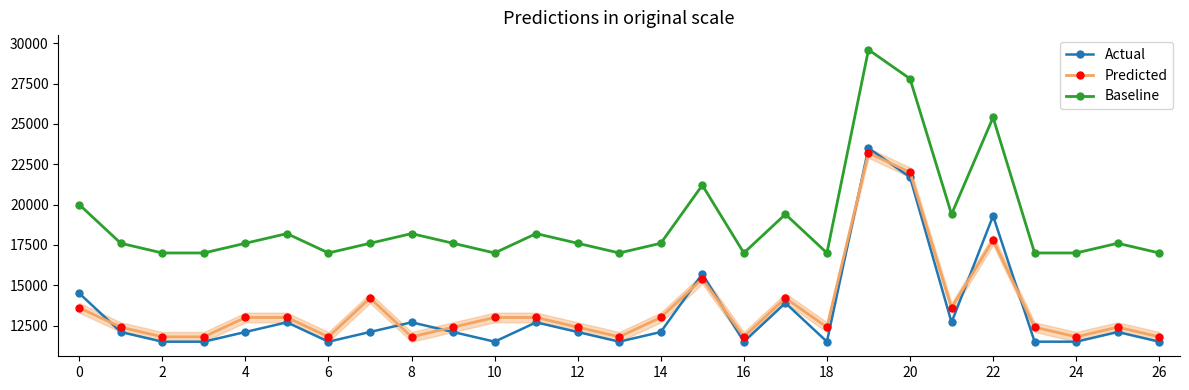

Does the chart display data point markers on the line(s)?

Yes